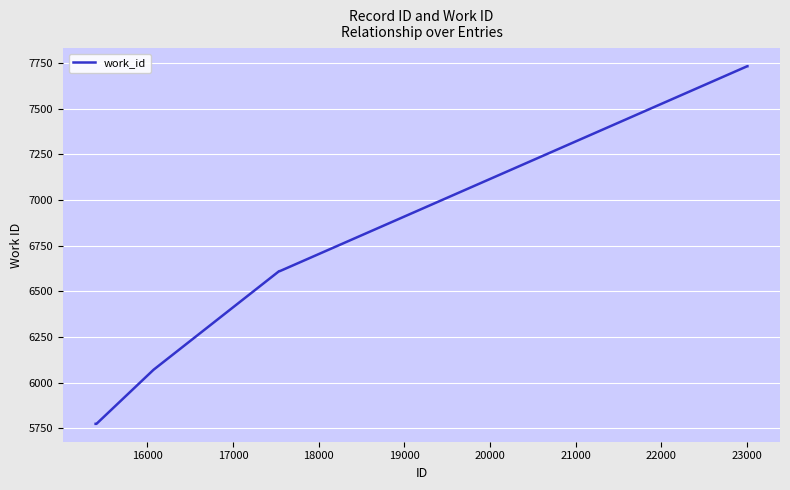

What is the minimum value shown in the chart?

5775